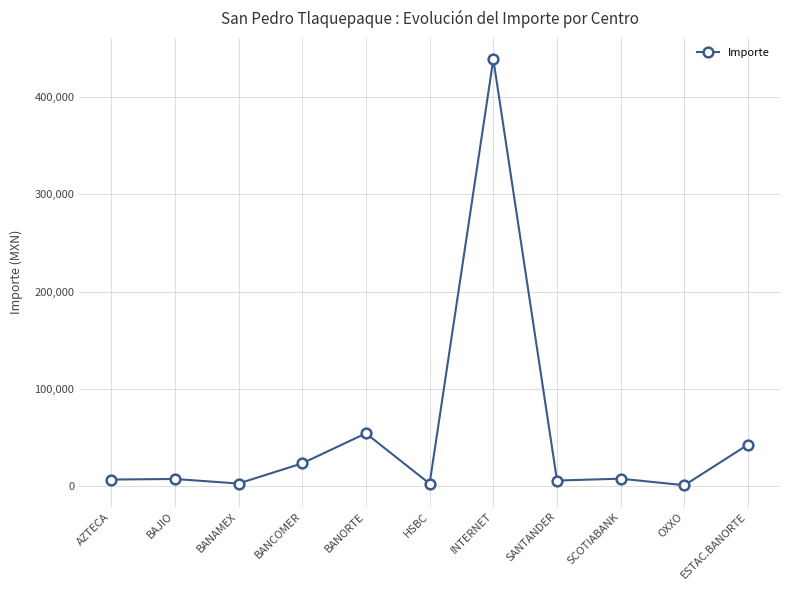

What is the ratio of the value at SCOTIABANK to the value at BANCOMER?

0.3